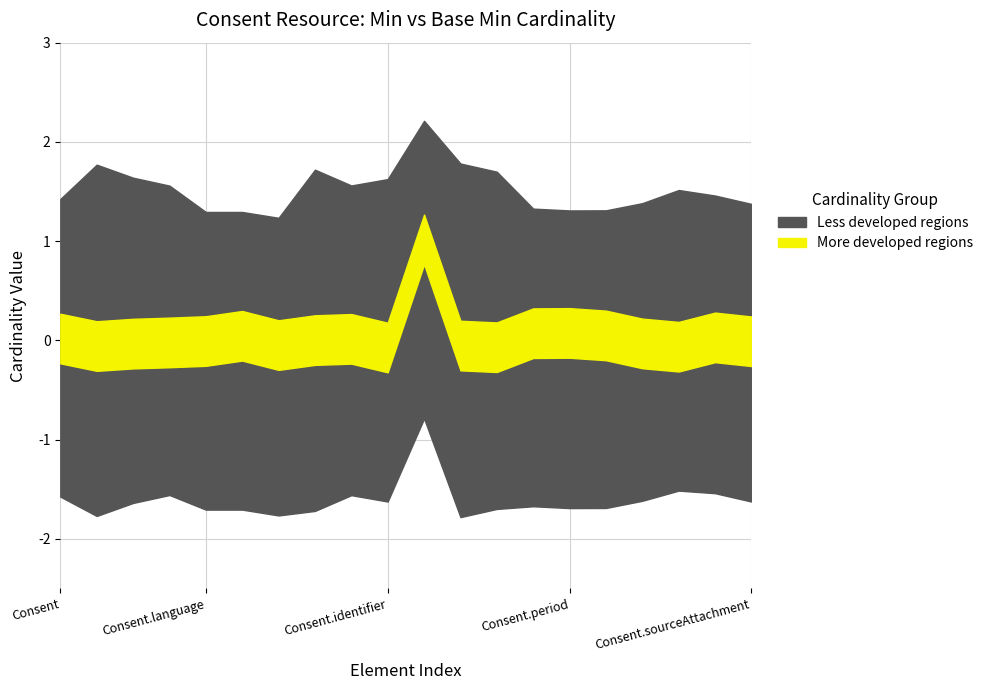

What is the difference between the highest and lowest values at Consent.id?

1